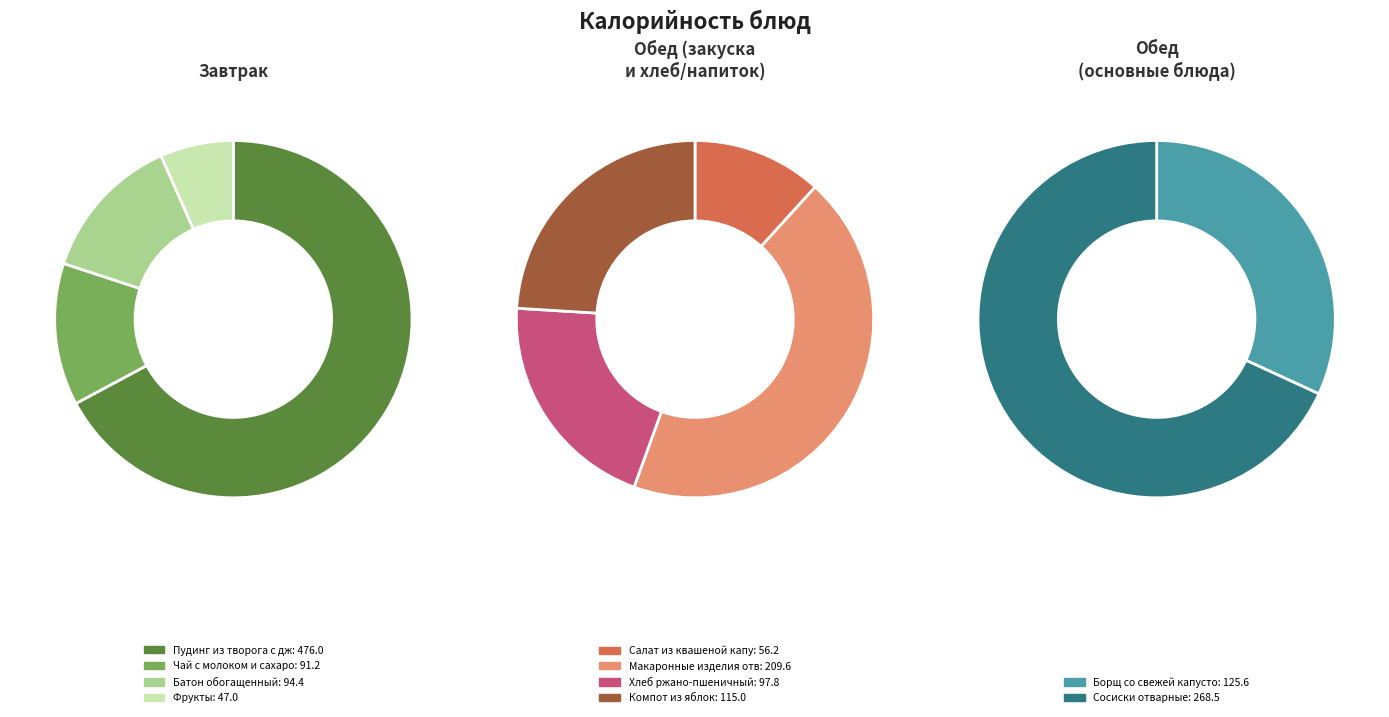

Between Макаронные изделия отварные and Сосиски отварные, which is larger?

Сосиски отварные